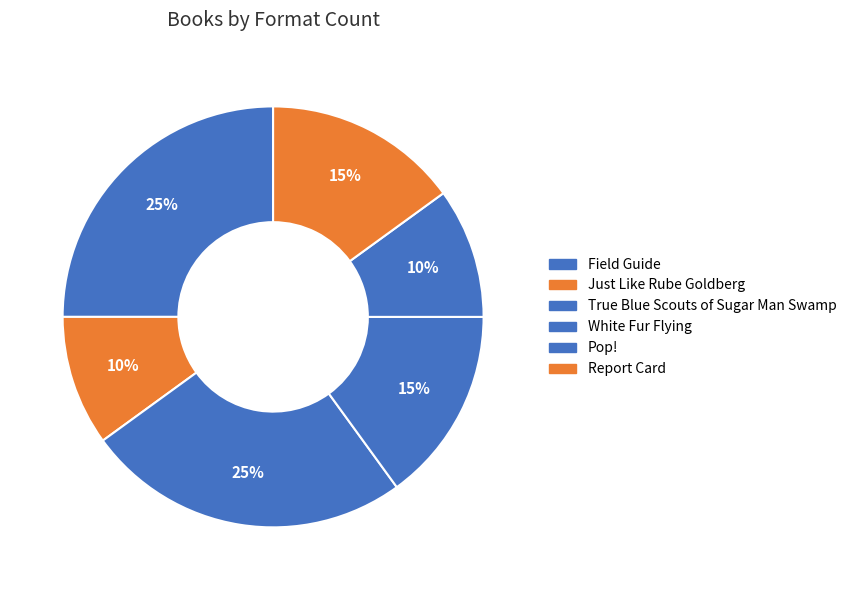

Combined, do True Blue Scouts of Sugar Man Swamp and Field Guide account for over 50%?

No